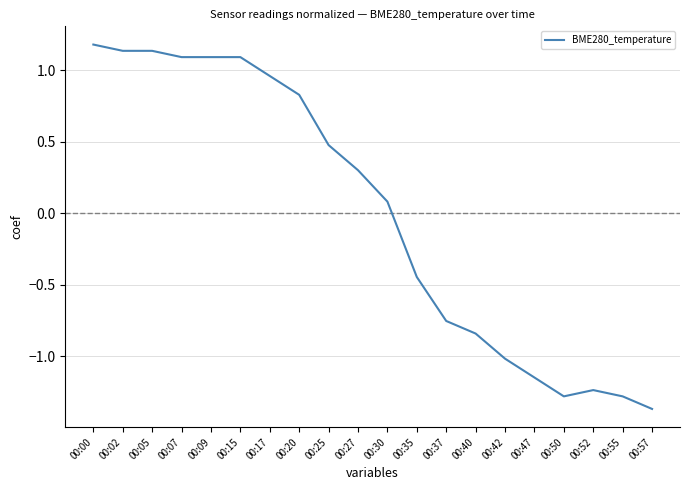

Which has a higher value, 00:00 or 00:20?

00:00